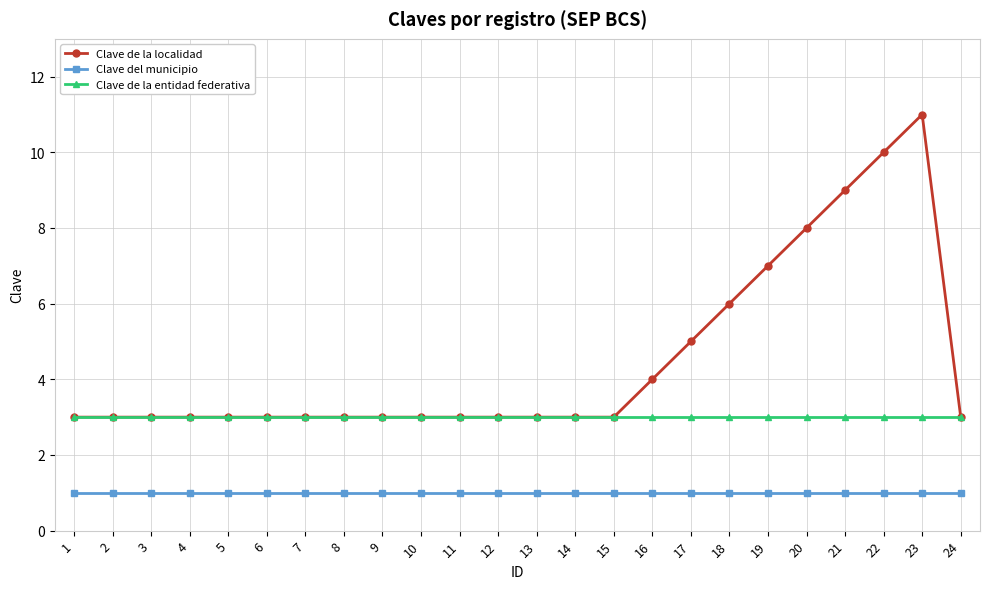

Reading left to right, what are all the values shown in this chart?

Clave de la localidad: 3	3	3	3	3	3	3	3	3	3	3	3	3	3	3	4	5	6	7	8	9	10	11	3
Clave del municipio: 1	1	1	1	1	1	1	1	1	1	1	1	1	1	1	1	1	1	1	1	1	1	1	1
Clave de la entidad federativa: 3	3	3	3	3	3	3	3	3	3	3	3	3	3	3	3	3	3	3	3	3	3	3	3